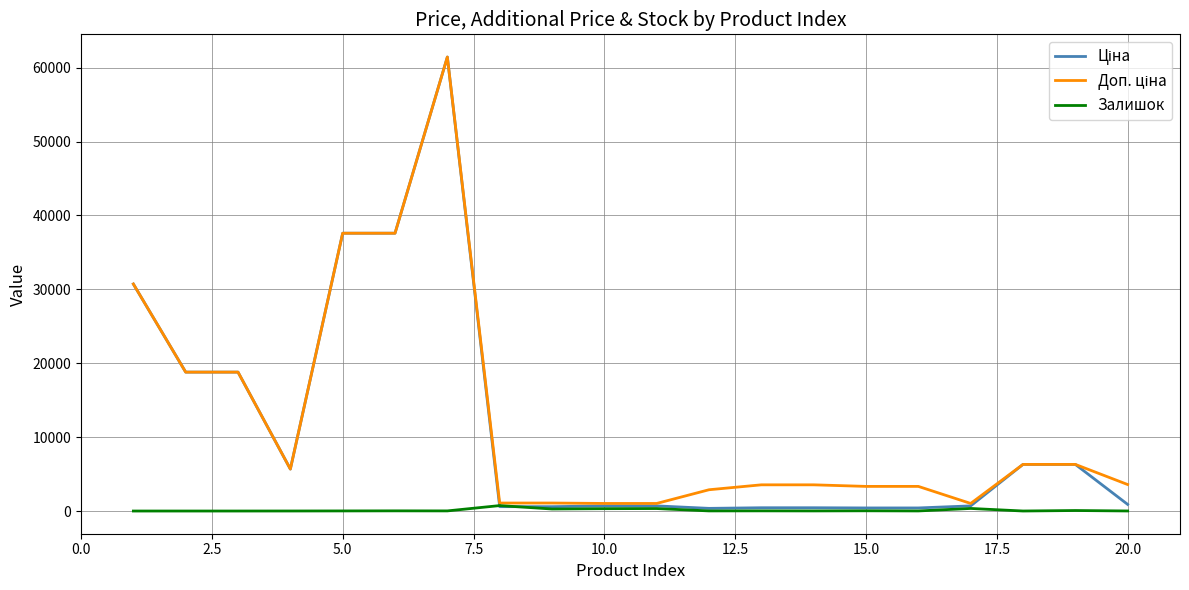

Is this an area chart (filled region under the line)?

No